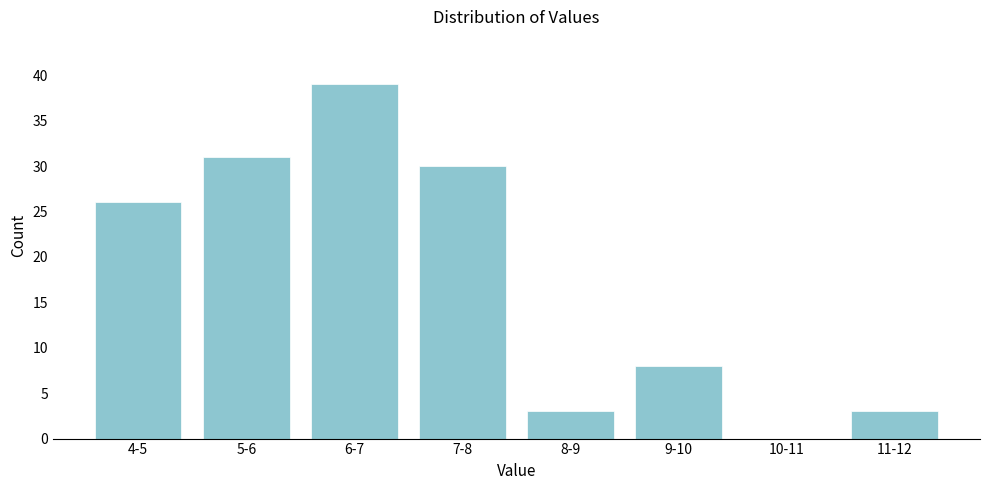

Reading right to left, extract all data points from this chart.

11-12=3	10-11=0	9-10=8	8-9=3	7-8=30	6-7=39	5-6=31	4-5=26